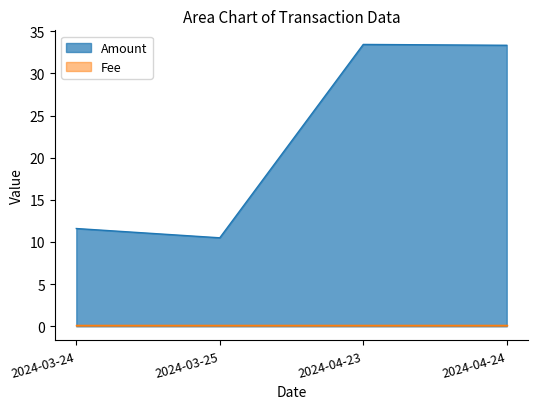

The chart shows a value of 33.4 at 2024-04-23. True or false?

True